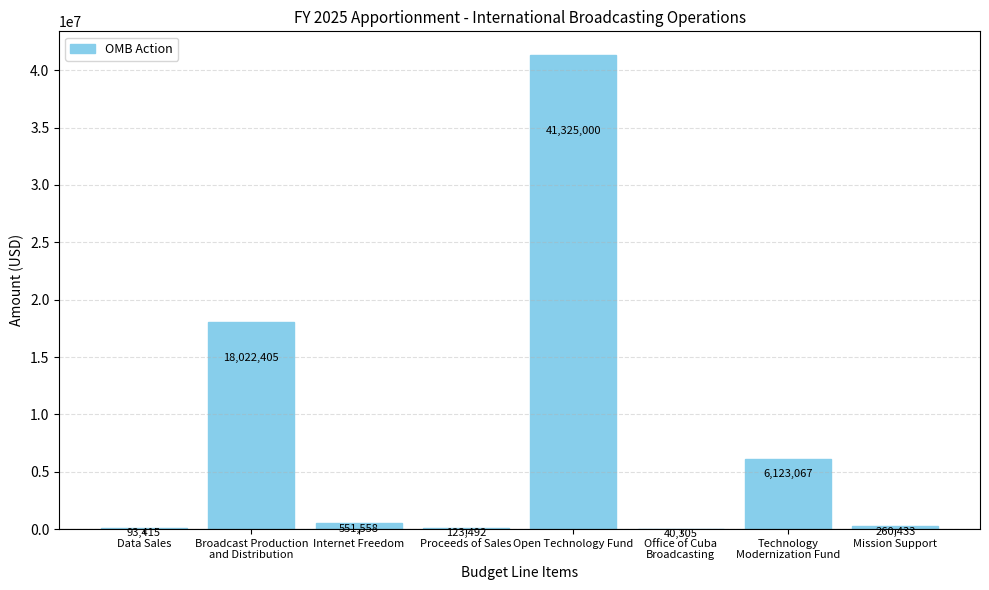

True or false: the data shows 93415 at Data Sales.

True